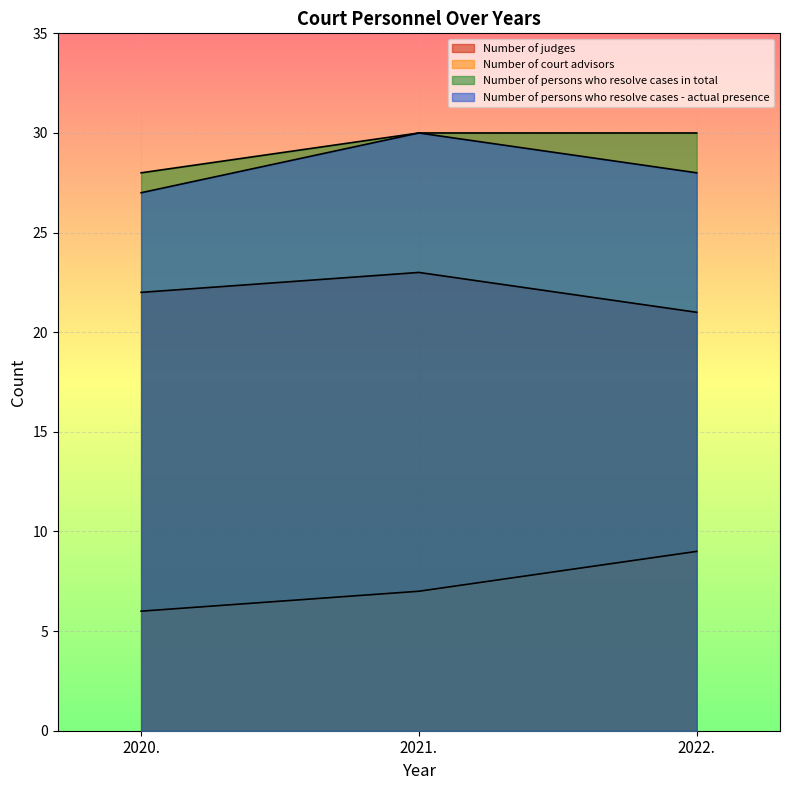

What is the label of the 3rd point from the left?

2022.